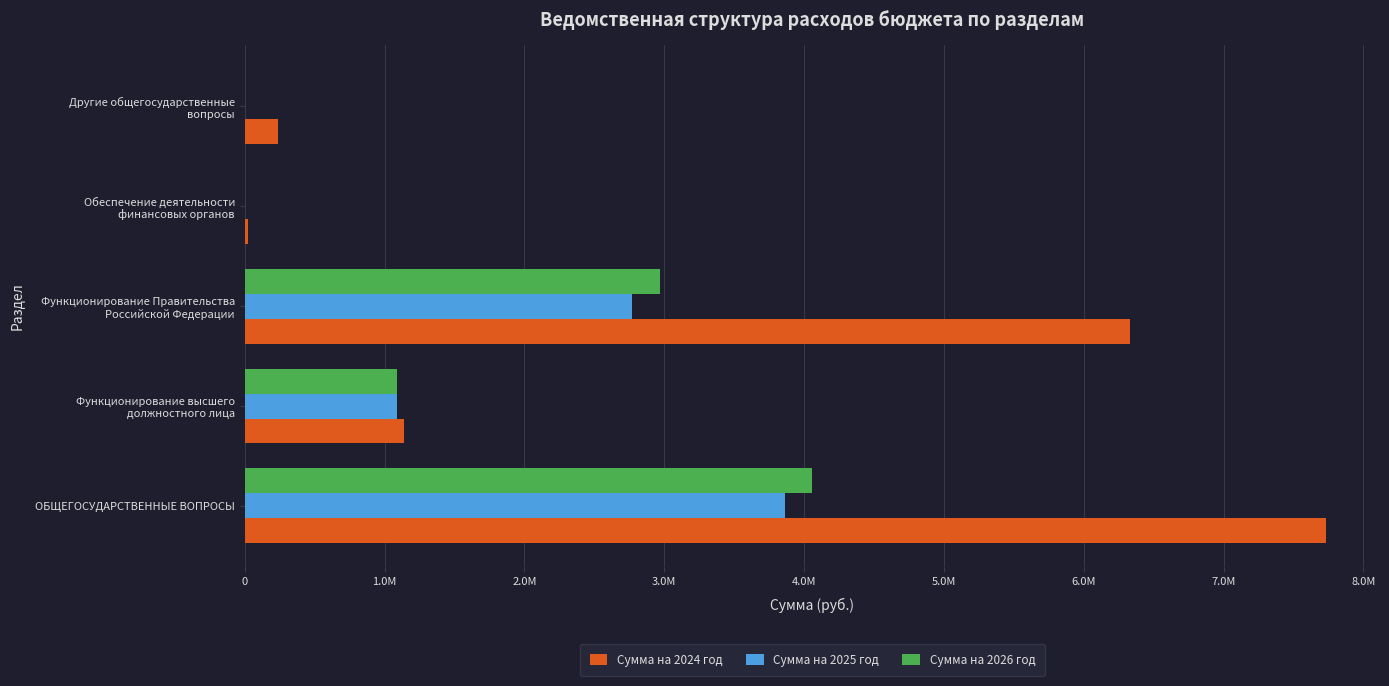

Reading left to right, extract all data points from this chart.

Сумма на 2024 год: 7731568.6	1138252.0	6333316.6	20000.0	240000.0
Сумма на 2025 год: 3861046.6	1088100.0	2772946.6	0.0	0.0
Сумма на 2026 год: 4059818.1	1088100.0	2971718.1	0.0	0.0